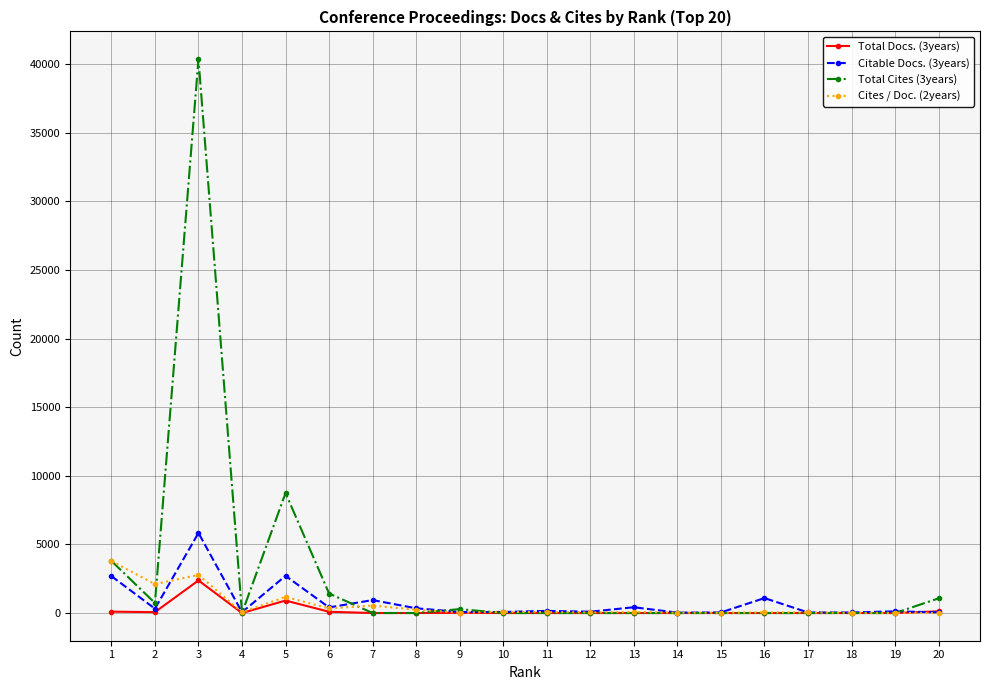

Which series has the largest range (max minus min)?

Total Cites (3years)